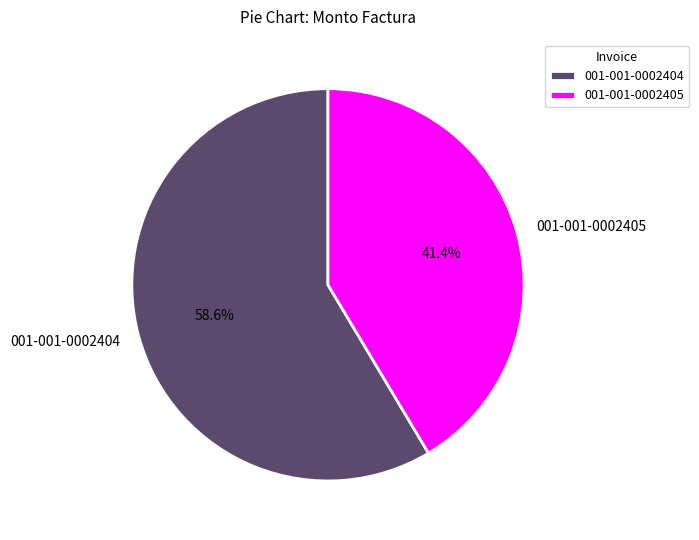

What is the majority slice?

001-001-0002404